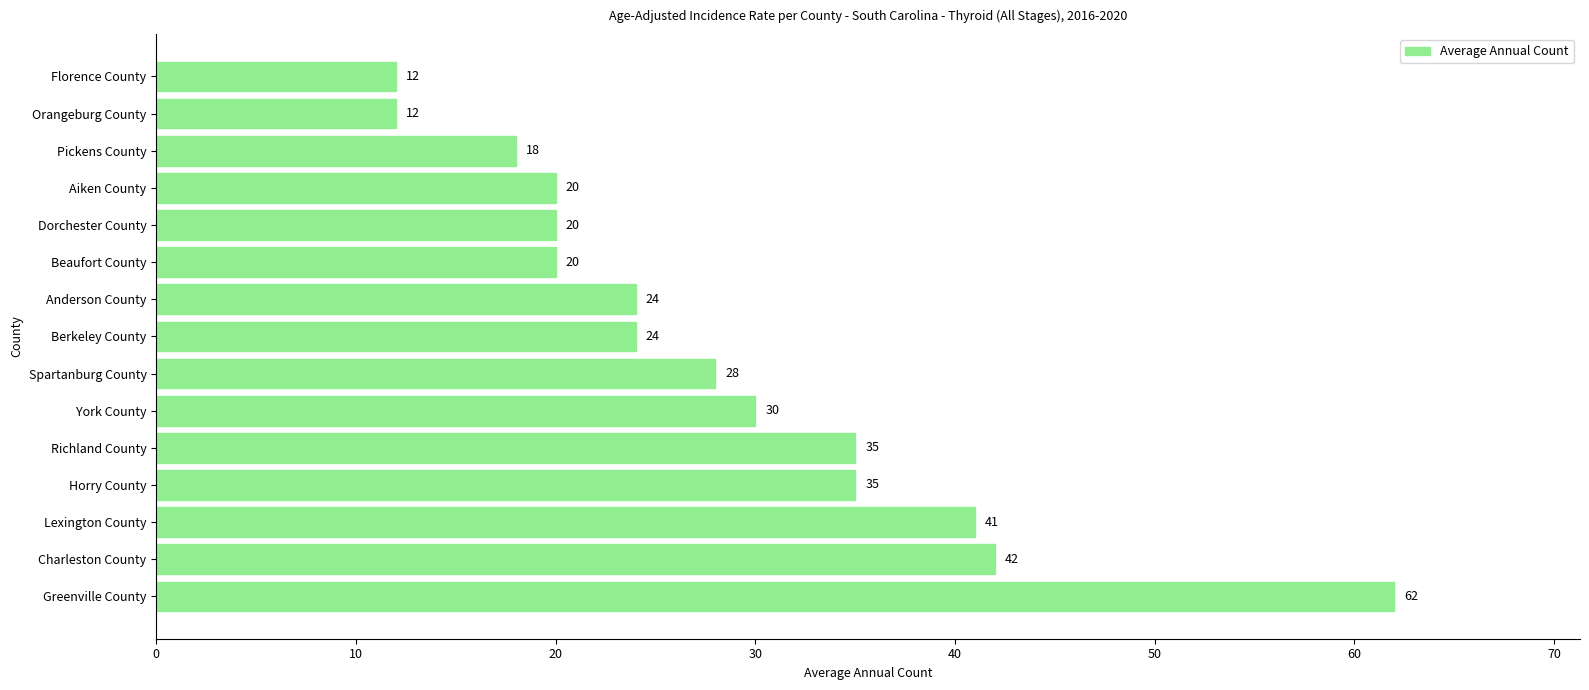

What is the change in value from Beaufort County to Florence County?

-8